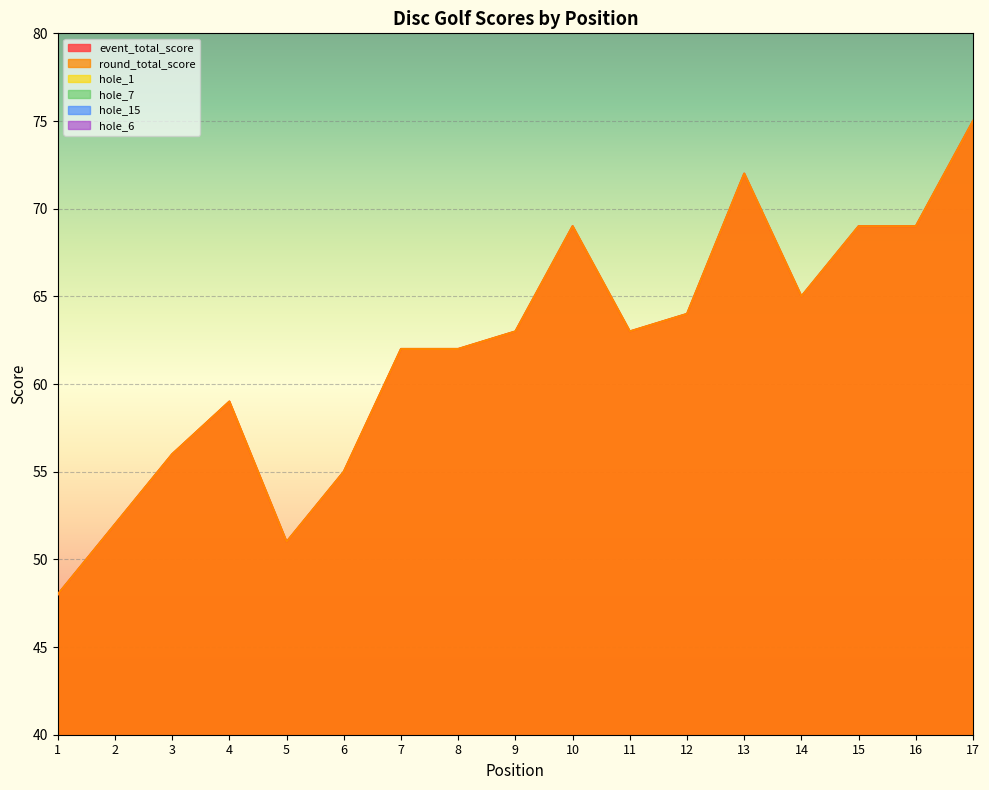

At which label does hole_7 reach its peak?

13